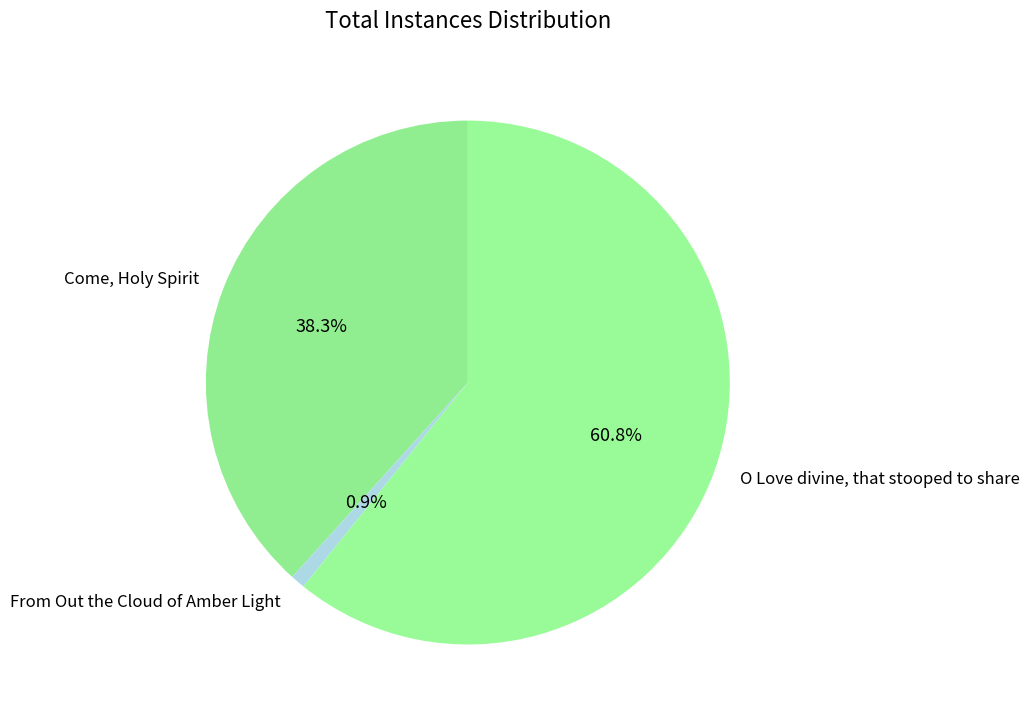

Rank the categories by value from highest to lowest.

O Love divine, that stooped to share, Come, Holy Spirit, From Out the Cloud of Amber Light